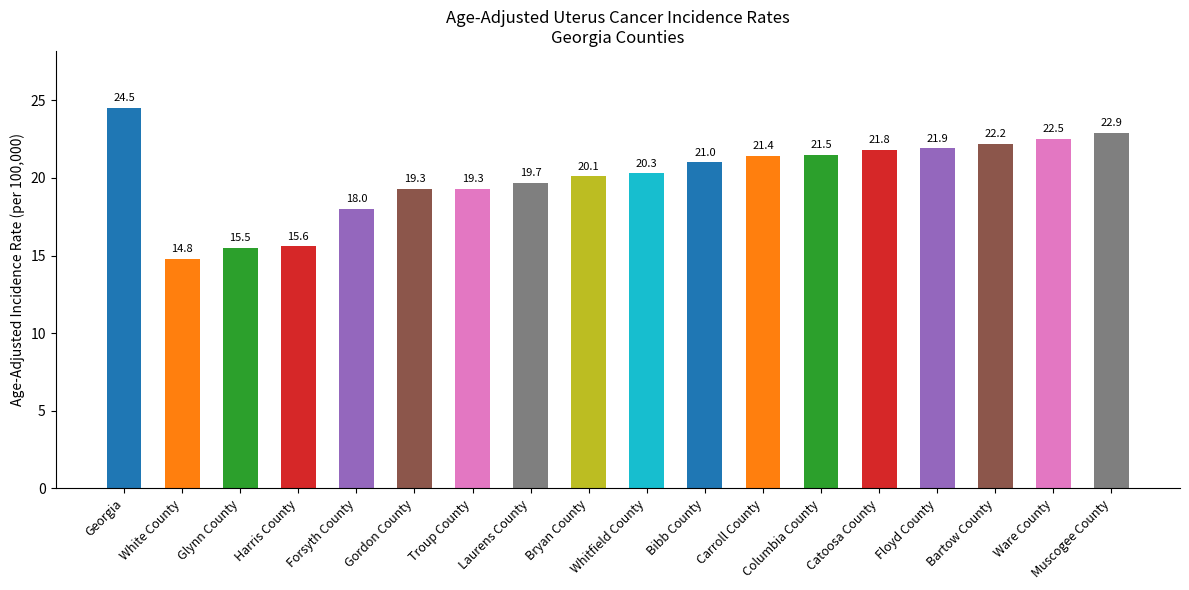

What is the value of the 14th bar from the left?

21.8